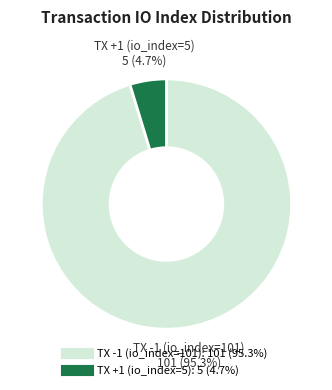

Is the sum of TX +1 (io_index=5) and TX -1 (io_index=101) greater than half?

Yes